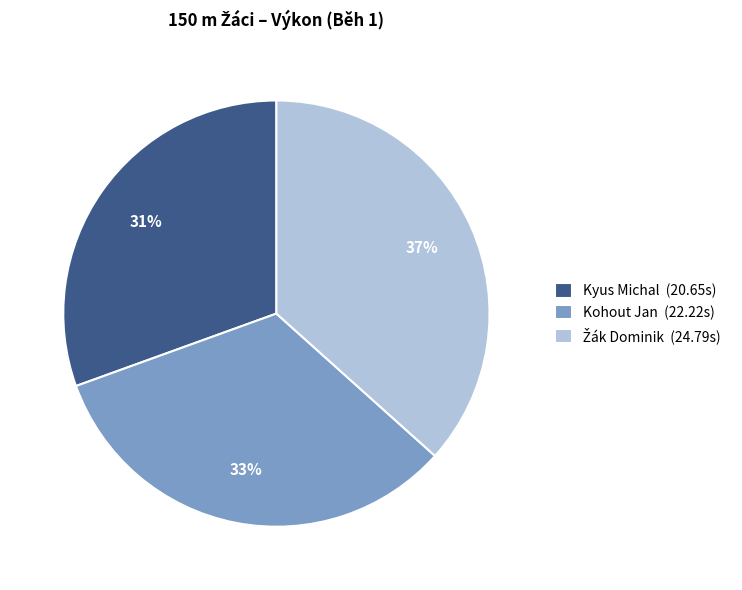

Combined, do Kohout Jan (22.22s) and Kyus Michal (20.65s) account for over 50%?

Yes